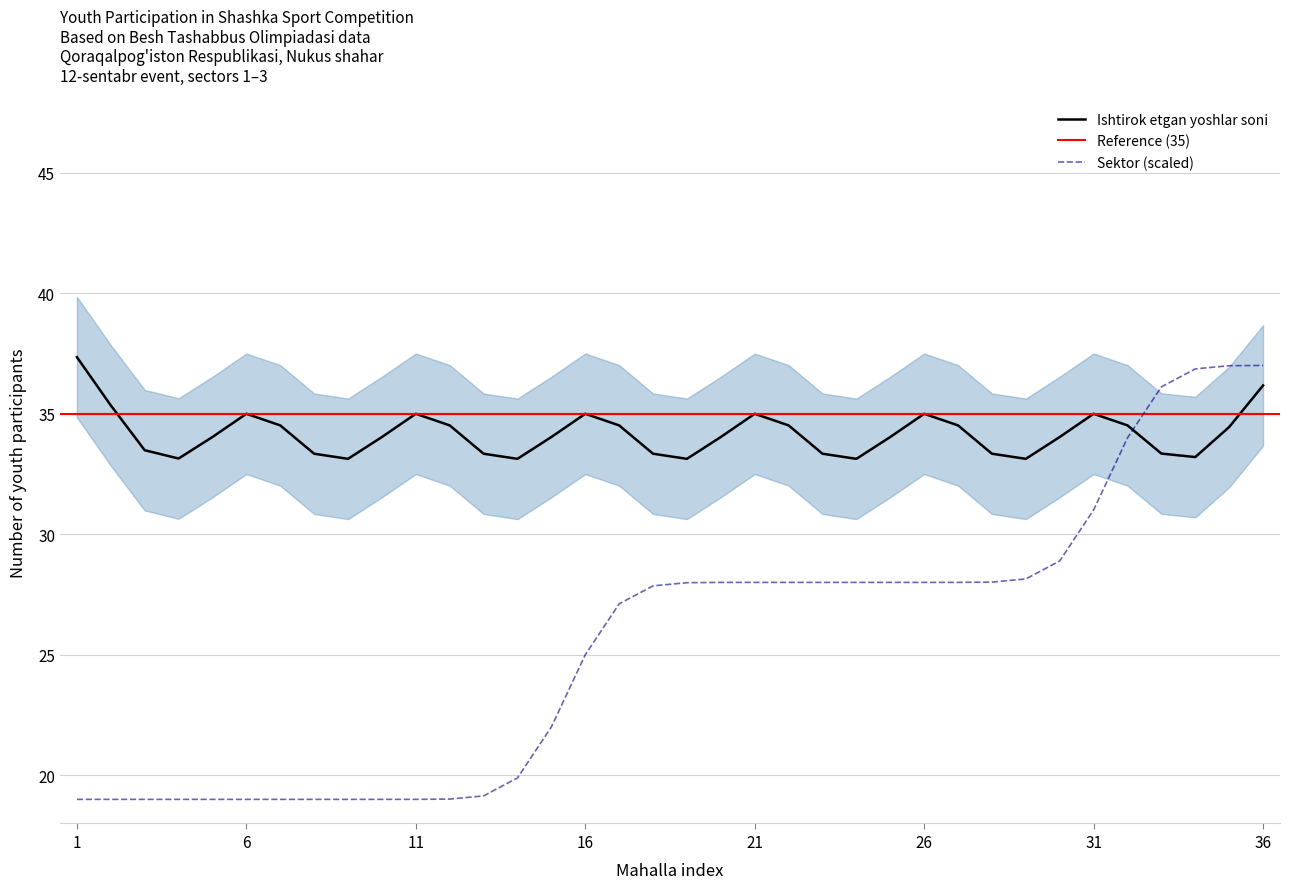

True or false: the data has more than 2 interior local peaks.

False